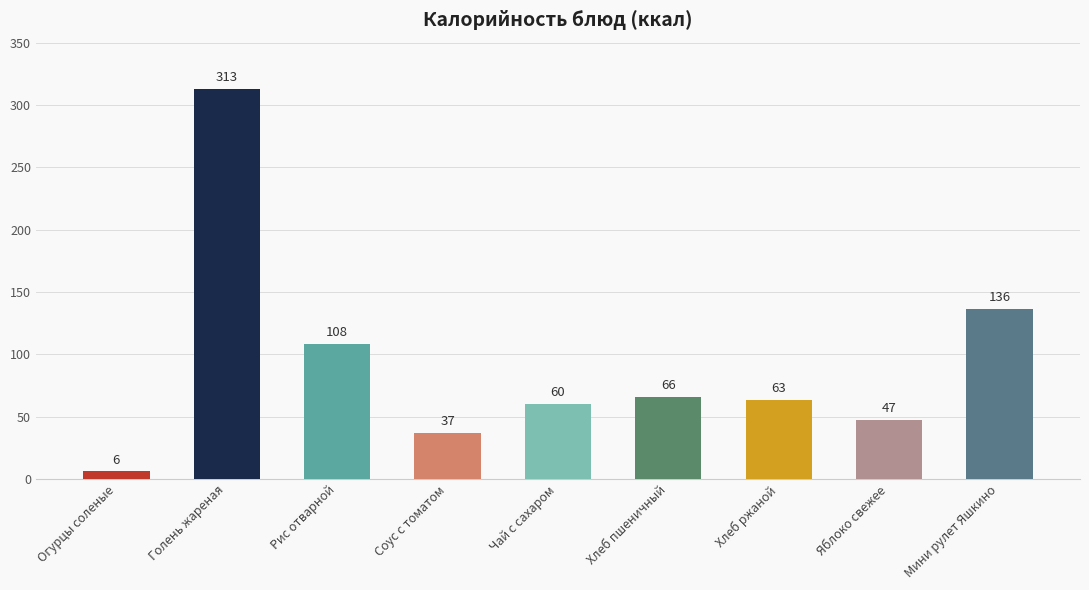

What position from the left is Чай с сахаром?

5